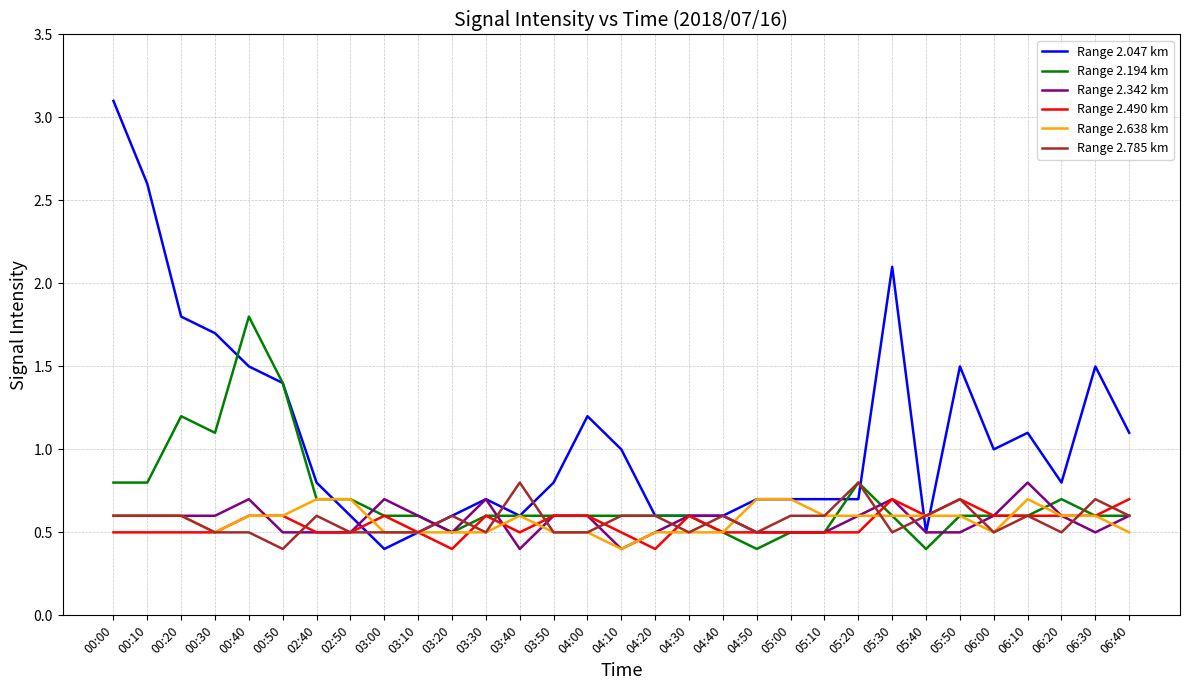

The value of Range 2.785 km at 04:20 is 0.6. True or false?

True